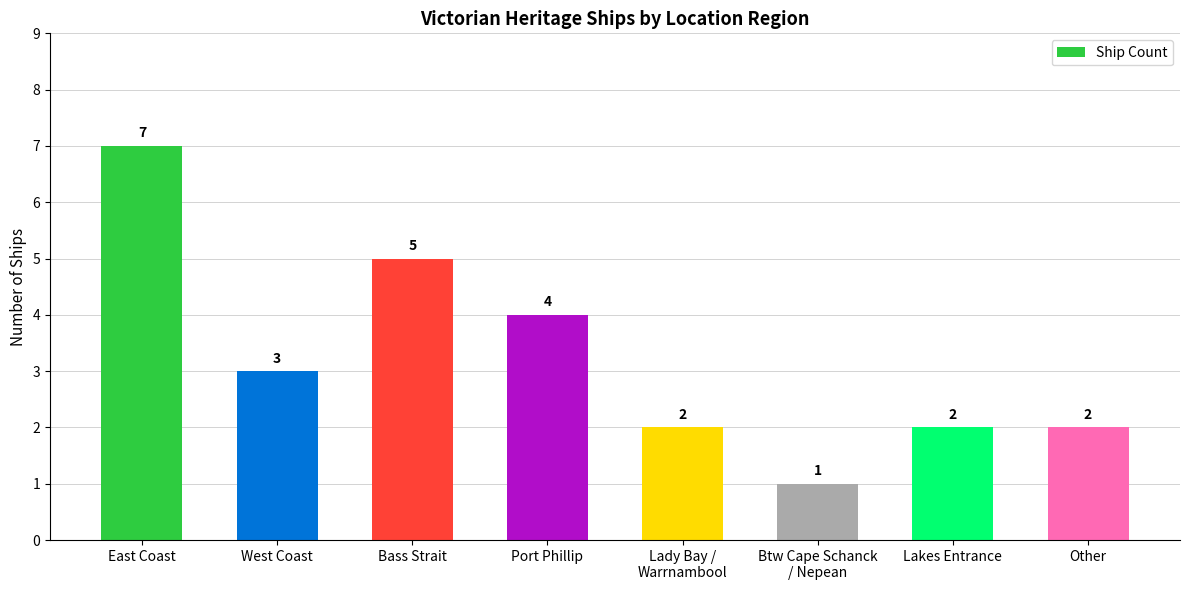

How many values are between 2 and 5?

6